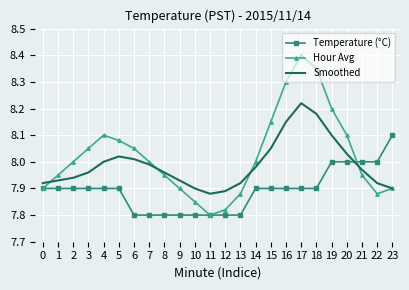

Which series has the widest spread of values?

Hour Avg